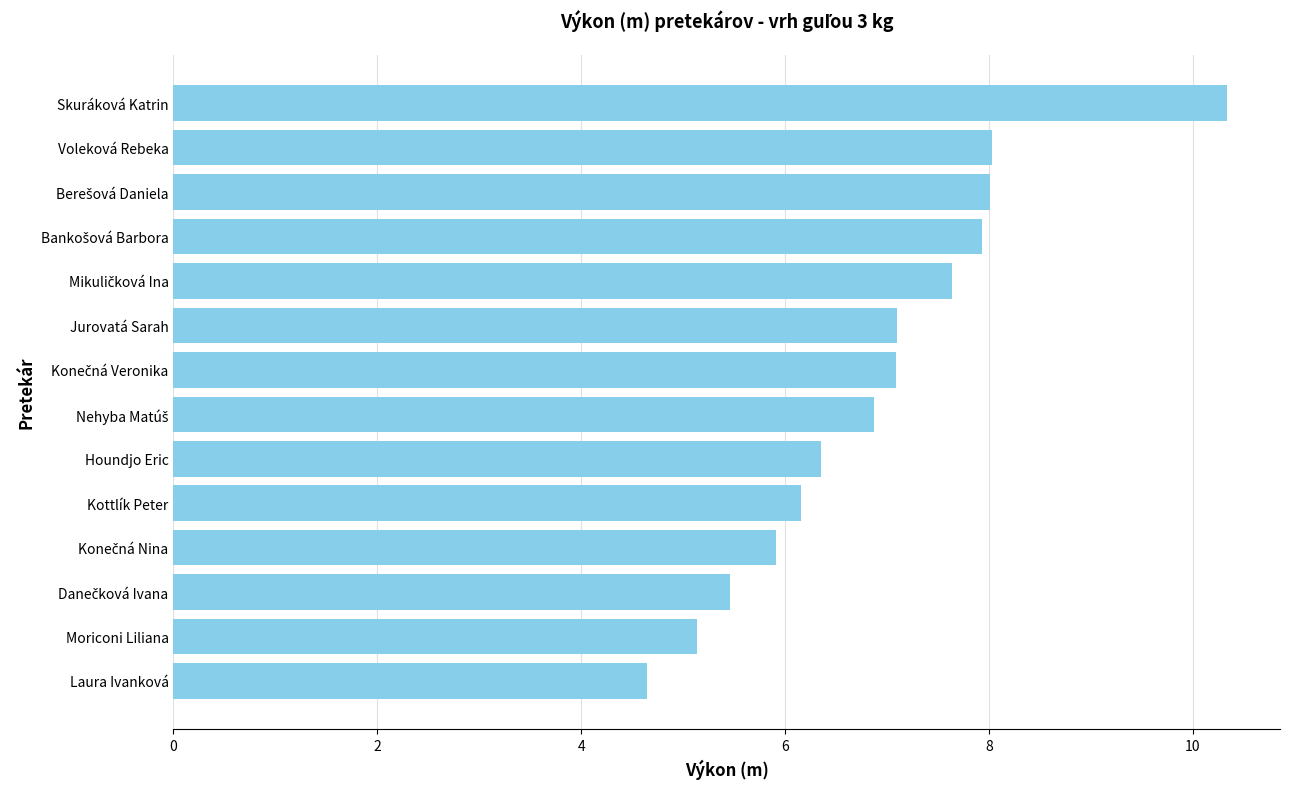

How many series are shown in this chart?

1